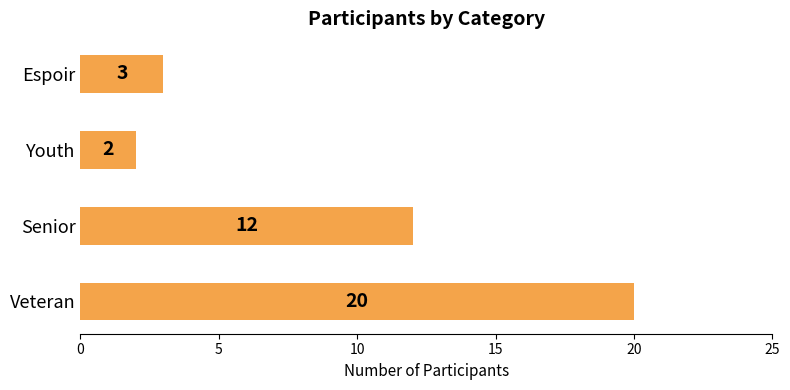

Reading bottom to top, extract all data points from this chart.

Veteran=20	Senior=12	Youth=2	Espoir=3